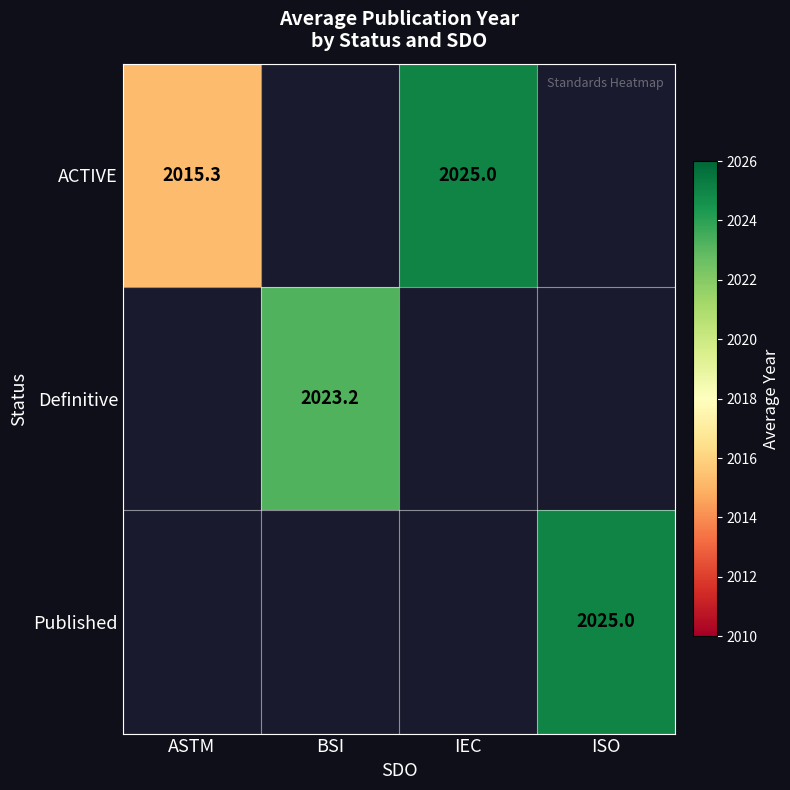

The ACTIVE series shows 2015.3 at ASTM. True or false?

True